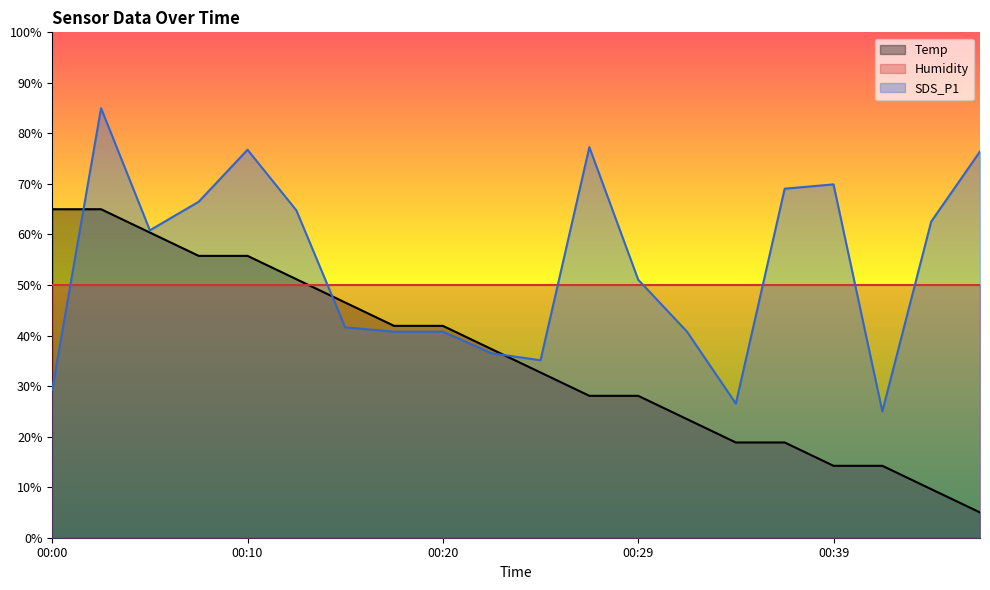

What is the difference between the maximum and minimum values in the SDS_P1 series?

60.0